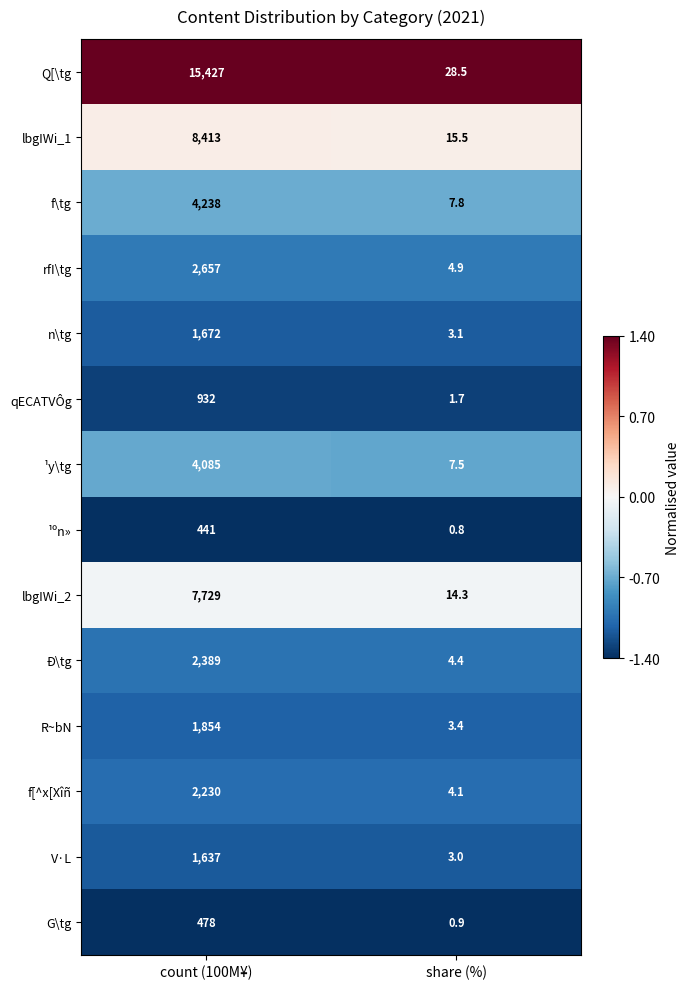

The Ð\tg series shows 2389.0 at count (100M¥). True or false?

True